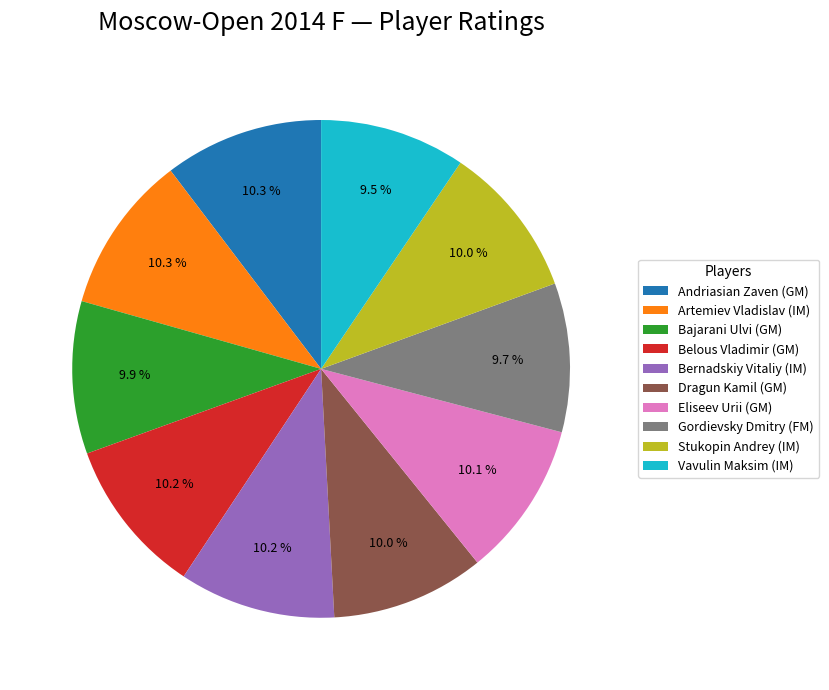

To the nearest percent, what percentage of the pie is Stukopin Andrey (IM)?

10%